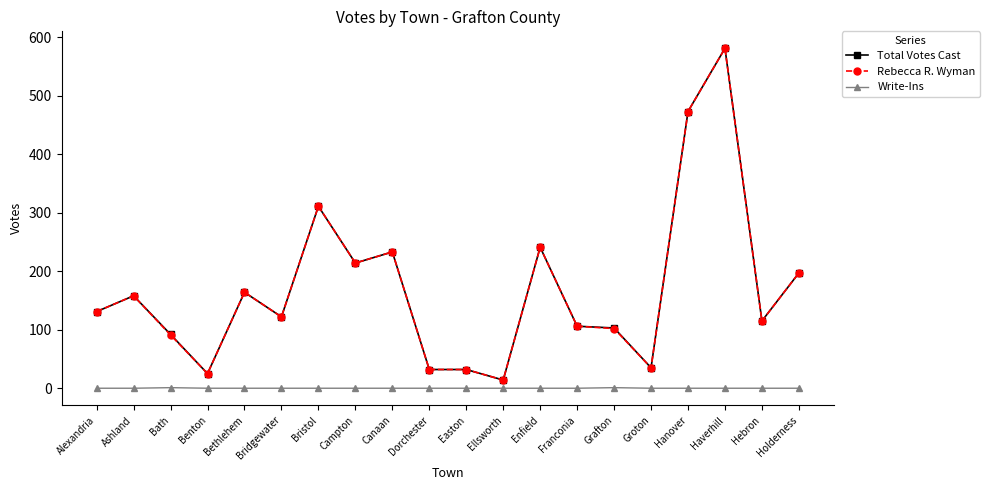

Is the value of Total Votes Cast at Hebron greater than the value of Write-Ins at Bath?

Yes